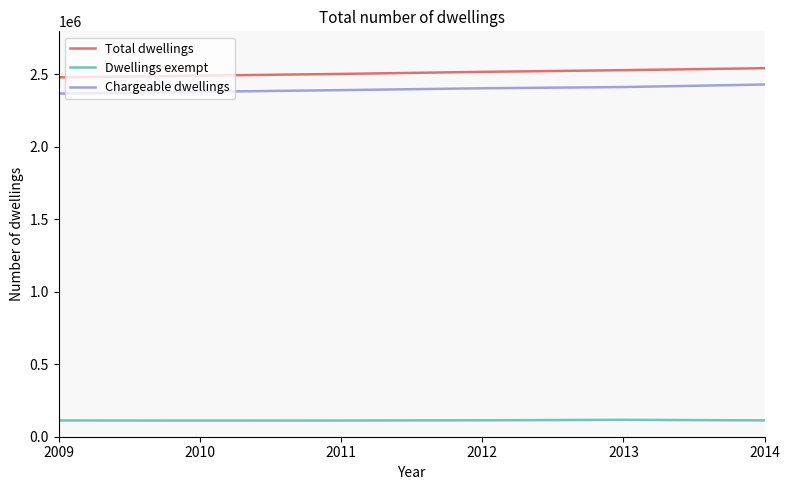

Rank the series at 2012 from lowest to highest value.

Dwellings exempt, Chargeable dwellings, Total dwellings